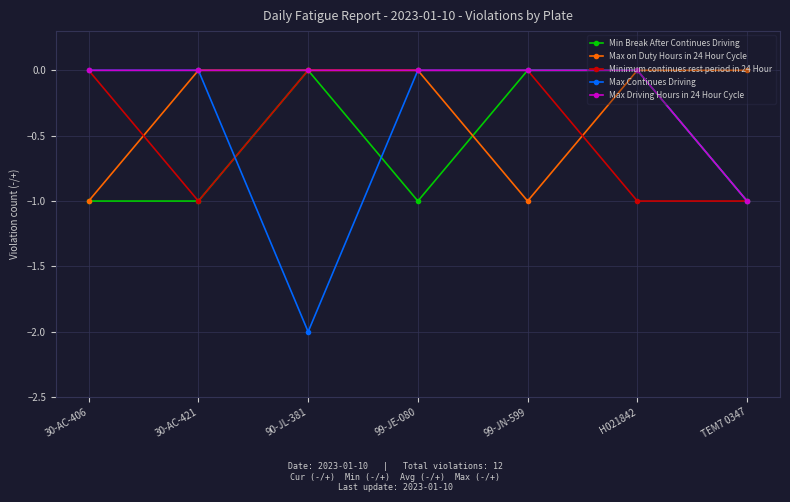

Where is the first local minimum for Max Continues Driving?

90-JL-381